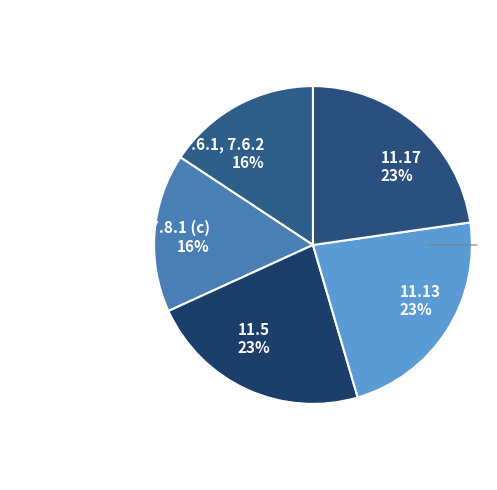

Is 11.13 the majority of the pie?

No